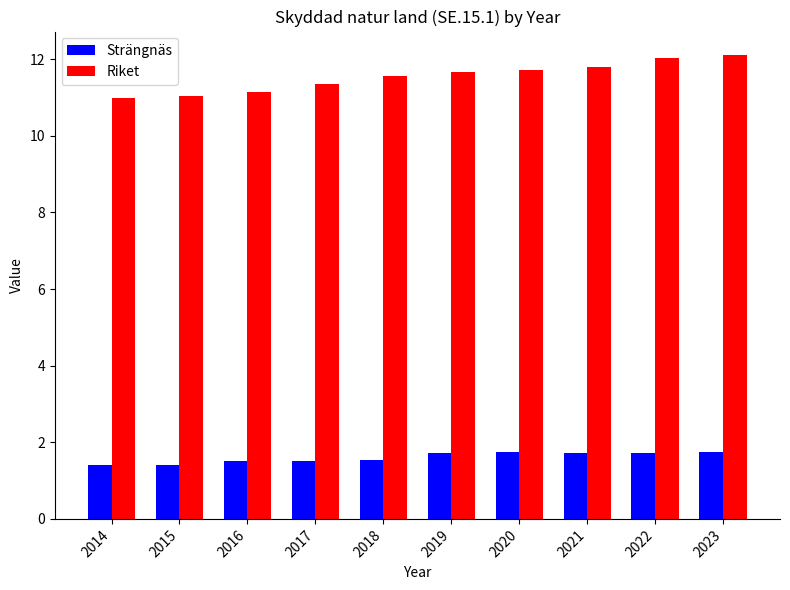

Count the Strängnäs values in the range 1 to 2.

10